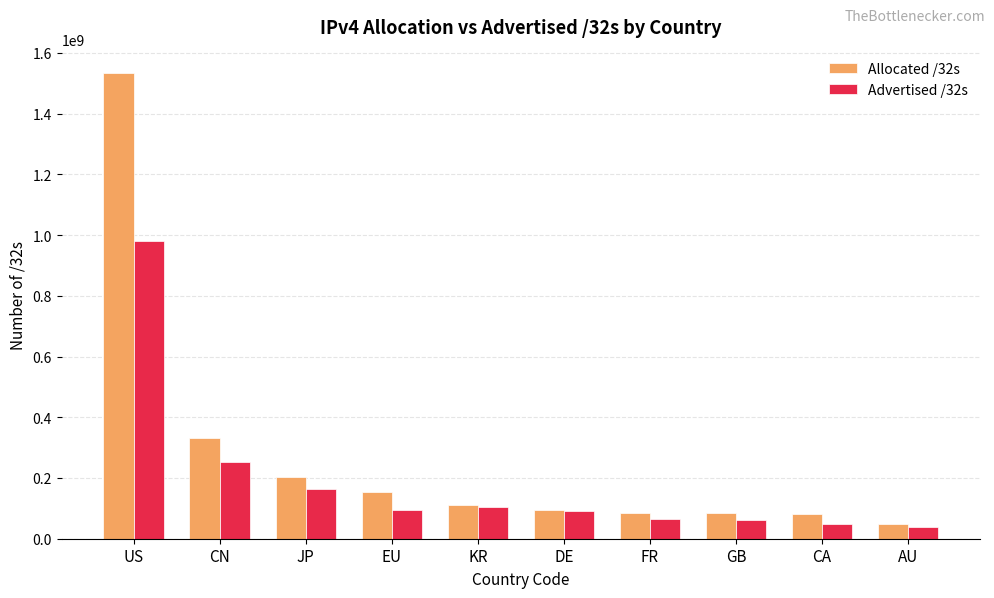

How many bars are there in each group?

2